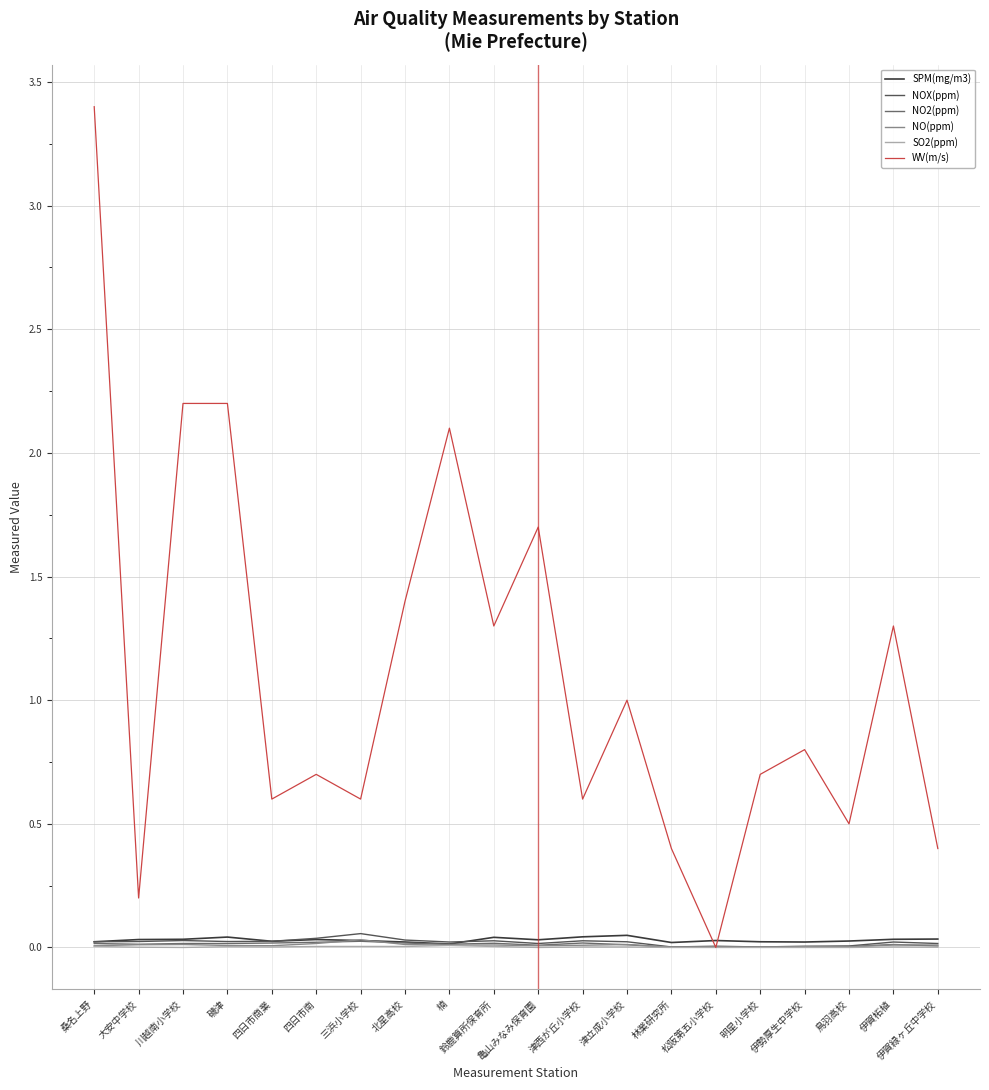

Reading right to left, what are all the values shown in this chart?

SPM(mg/m3): 0.0	0.0	0.0	0.0	0.0	0.0	0.0	0.0	0.0	0.0	0.0	0.0	0.0	0.0	0.0	0.0	0.0	0.0	0.0	0.0
NOX(ppm): 0.0	0.0	0.0	0.0	0.0	0.0	0.0	0.0	0.0	0.0	0.0	0.0	0.0	0.1	0.0	0.0	0.0	0.0	0.0	0.0
NO2(ppm): 0.0	0.0	0.0	0.0	0.0	0.0	0.0	0.0	0.0	0.0	0.0	0.0	0.0	0.0	0.0	0.0	0.0	0.0	0.0	0.0
NO(ppm): 0.0	0.0	0.0	0.0	0.0	0.0	0.0	0.0	0.0	0.0	0.0	0.0	0.0	0.0	0.0	0.0	0.0	0.0	0.0	0.0
SO2(ppm): 0.0	0.0	0.0	0.0	0.0	0.0	0.0	0.0	0.0	0.0	0.0	0.0	0.0	0.0	0.0	0.0	0.0	0.0	0.0	0.0
WV(m/s): 0.4	1.3	0.5	0.8	0.7	0.0	0.4	1.0	0.6	1.7	1.3	2.1	1.4	0.6	0.7	0.6	2.2	2.2	0.2	3.4